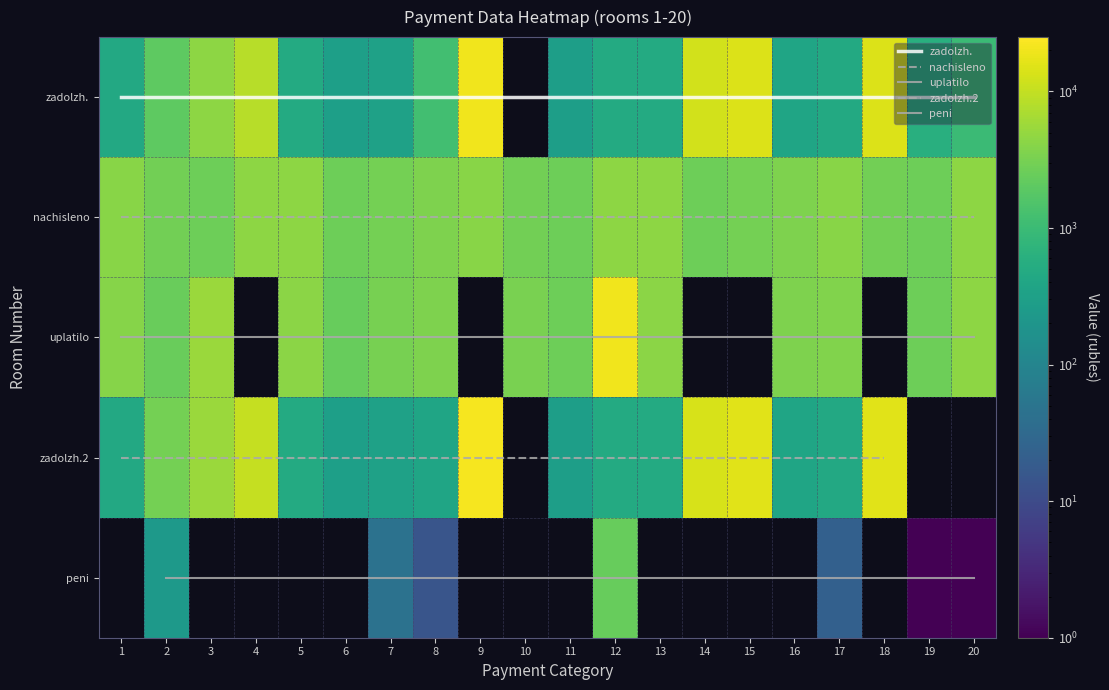

Reading right to left, what are all the values shown in this chart?

1: 977.9	596.4	14594.2	460.3	389.8	14706.3	12416.2	488.1	487.3	296.6	0.0	20230.2	1176.3	330.7	299.9	489.8	8446.5	4480.2	1991.6	452.3
2: 4400.7	2683.9	2931.3	4070.9	3508.6	2953.8	2676.4	4393.3	4385.8	2668.9	2916.4	4063.4	3523.6	2976.3	2698.9	4408.2	4415.8	2676.4	2946.3	4070.9
3: 4400.7	2683.9	0.0	3615.9	3461.3	0.0	0.0	4334.1	20170.8	2633.0	3201.1	0.0	3476.1	3186.4	2399.0	4348.8	0.0	5522.0	2440.7	4016.0
4: 0.0	0.0	15895.4	452.3	389.8	16017.5	13588.7	488.1	487.3	296.6	0.0	22034.0	391.9	330.7	299.9	489.8	10113.8	5454.5	3020.8	452.3
5: 0.9	0.5	0.0	22.6	0.0	0.0	0.0	0.0	2390.4	0.0	0.0	0.0	14.3	45.8	0.0	0.0	0.0	0.0	226.3	0.0